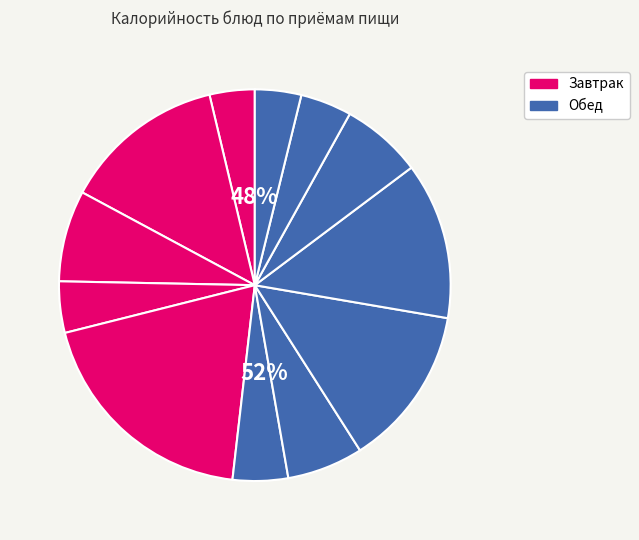

How many slices are in this pie chart?

12